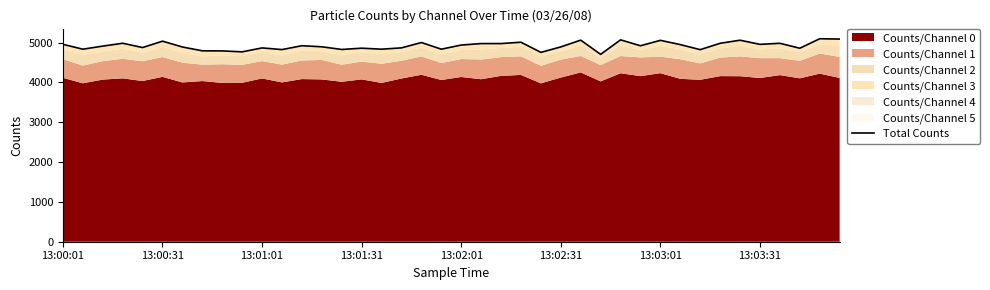

What is the value of the 20th point from the left?

4833